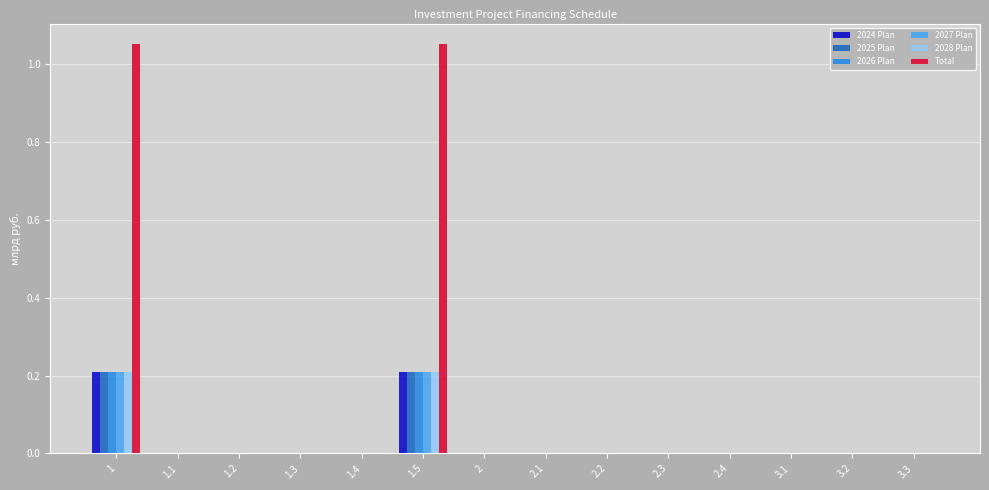

Is it true that Total equals 0.0 at 2.4?

True